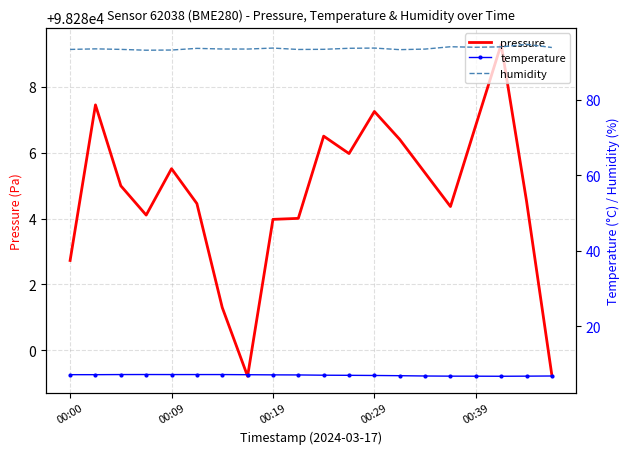

What is the lowest value of the pressure series?

98279.2